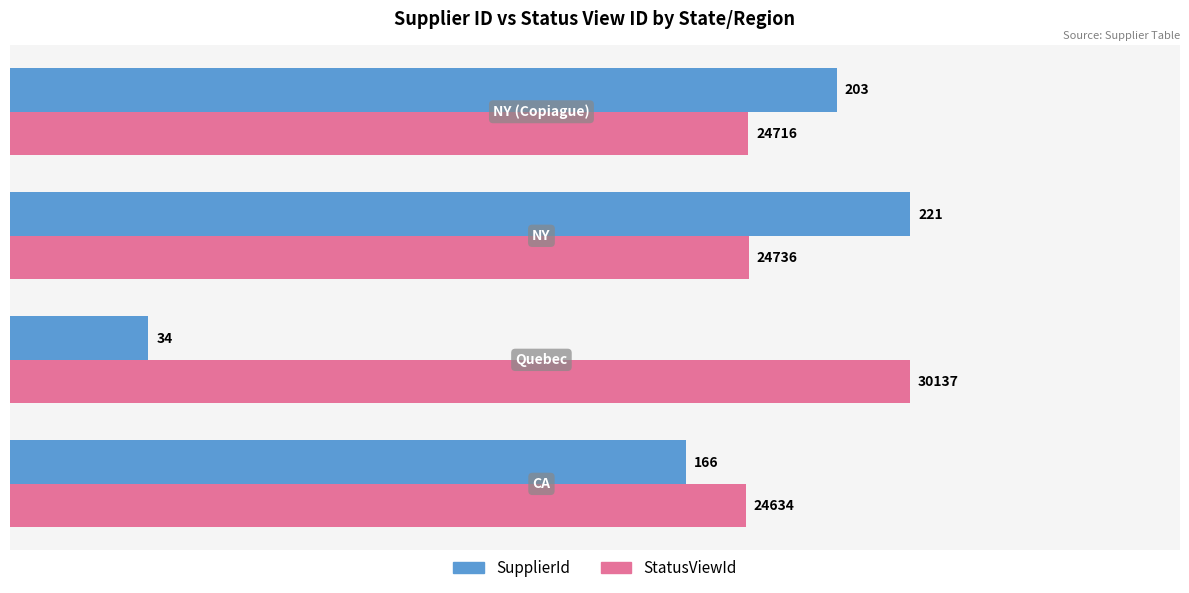

Rank the series by their average value, from highest to lowest.

StatusViewId, SupplierId